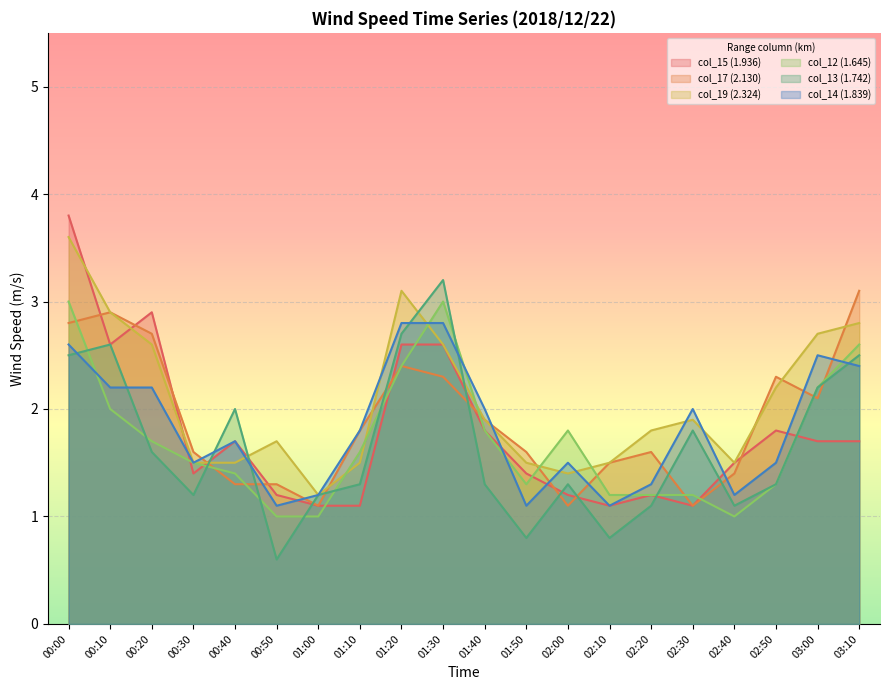

Which series has the largest total across all categories?

col_19 (2.324)